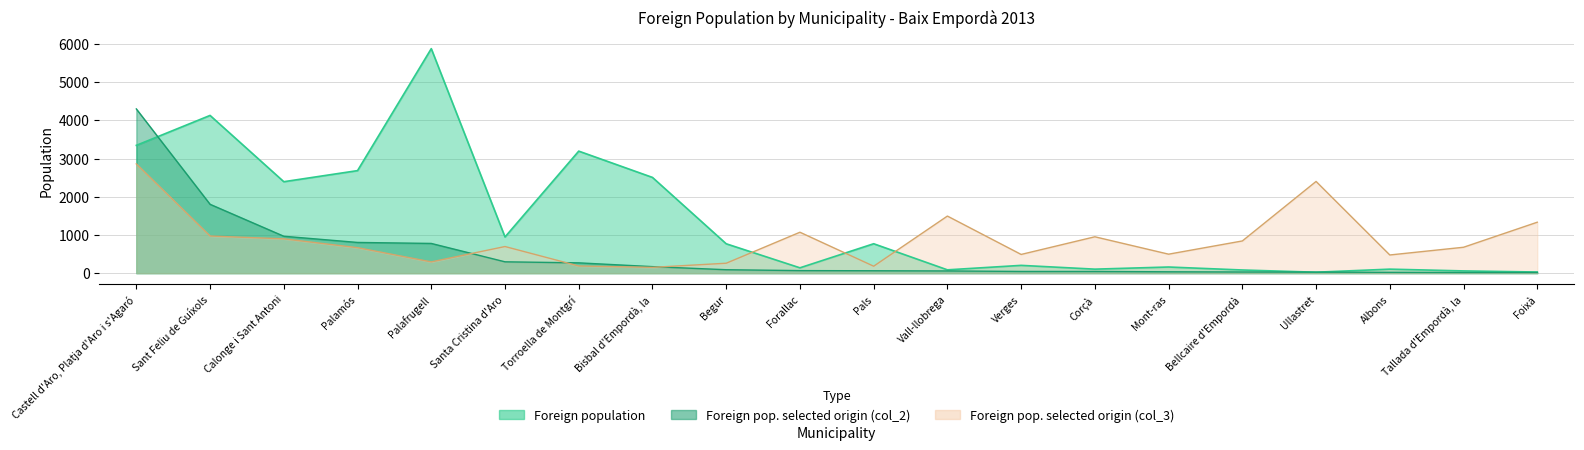

Which label corresponds to the largest value in the chart?

Palafrugell